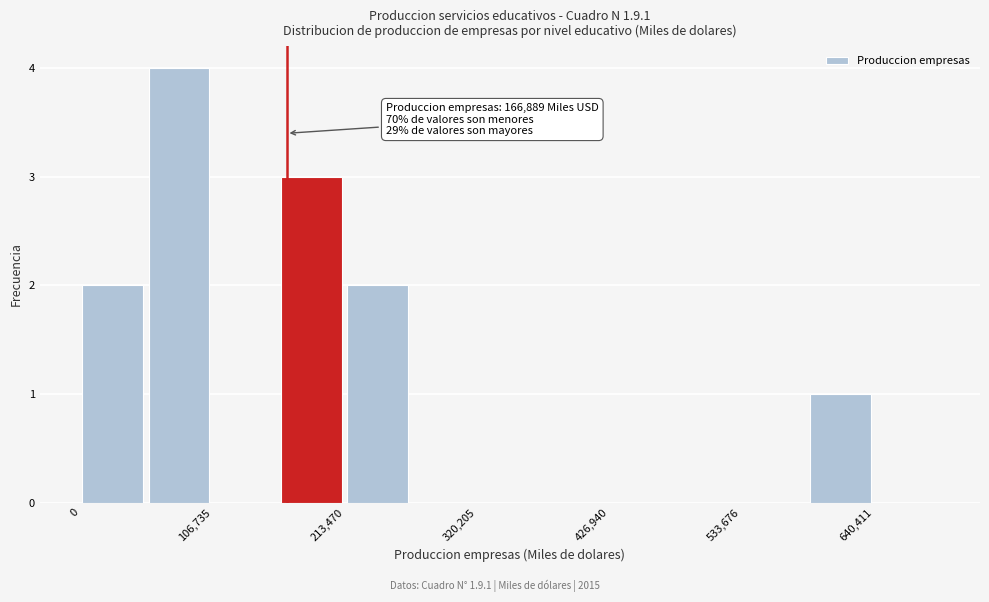

Read against the x-axis, roughly where is the centre of the tallest bar?

80000